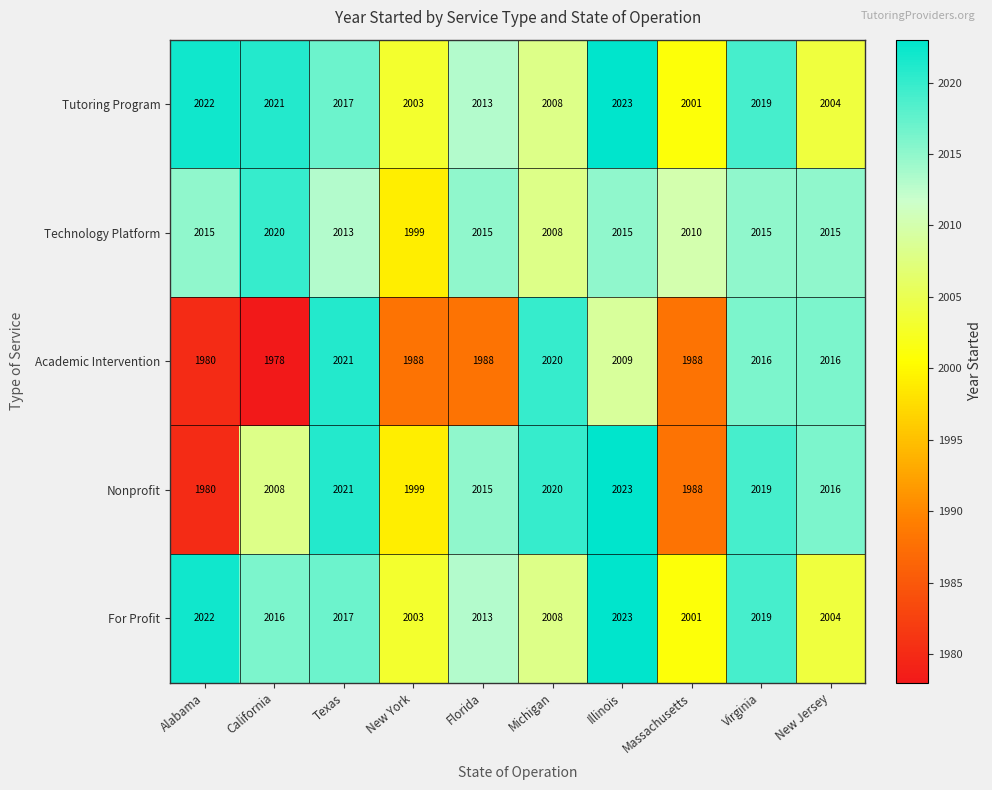

At how many categories does at least one series exceed 2001?

10